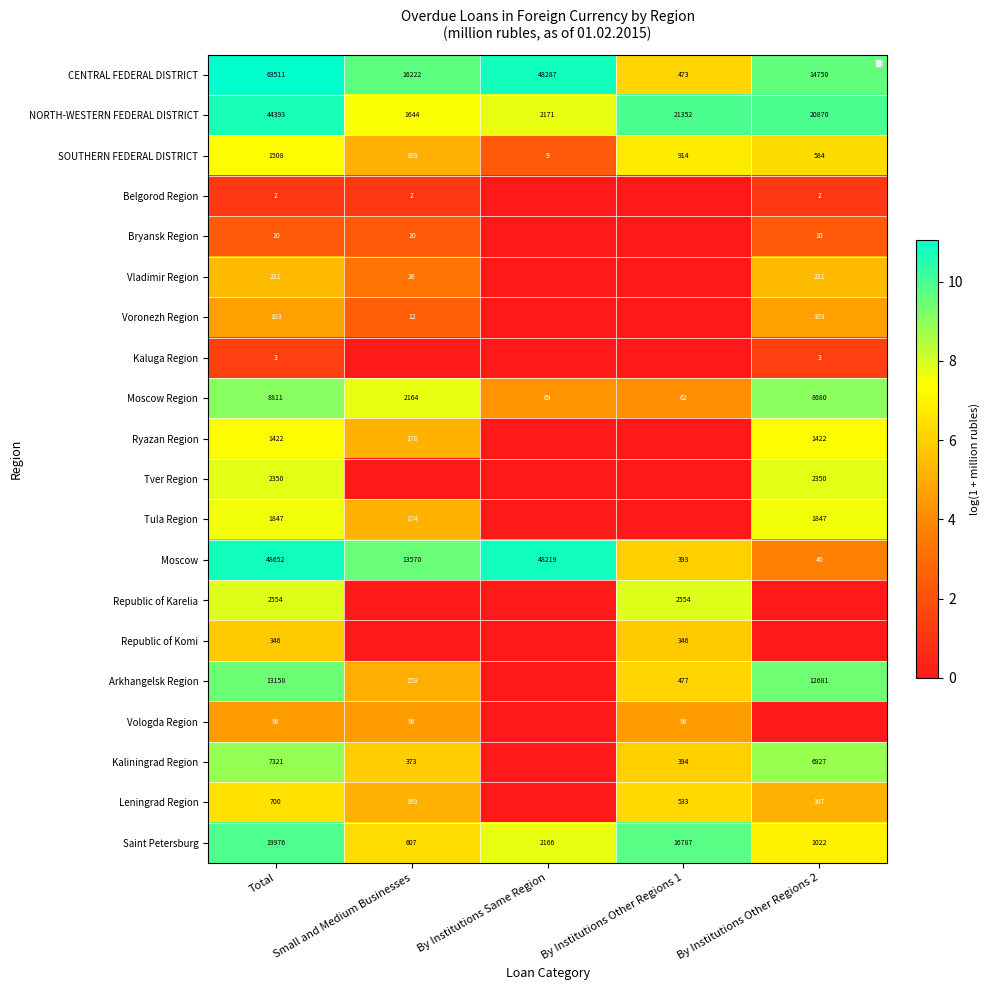

Is the value of Saint Petersburg at By Institutions Other Regions 1 greater than the value of Voronezh Region at Total?

Yes